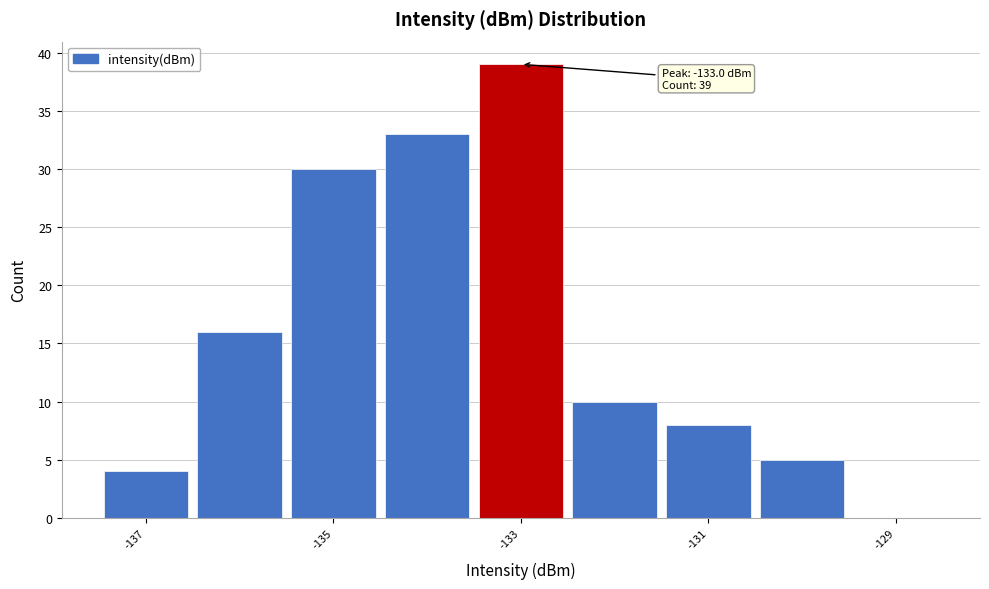

Over which range of the x-axis is the bar tallest?

-133.5 to -132.5